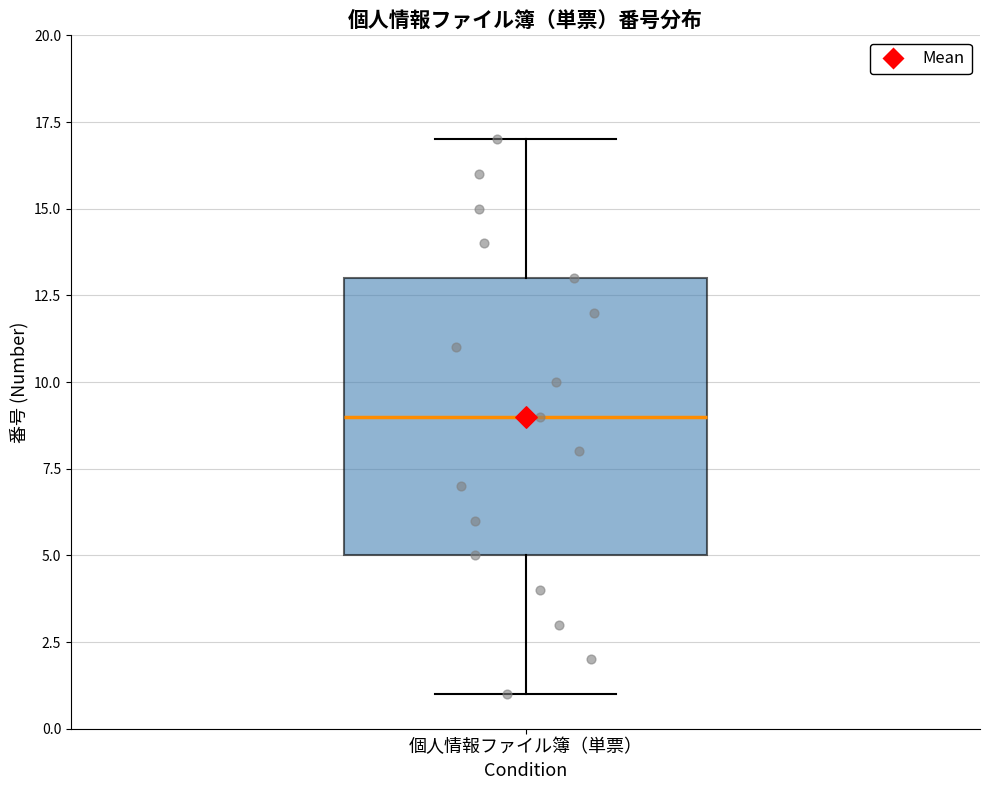

Transcribe this box plot: give where the median line is, the range the box spans, and where the two whiskers end, as read against the y-axis. The values are not printed on the chart, so give them approximately, as read against the axis.

median 9, box 5 to 13, whiskers 1 to 17